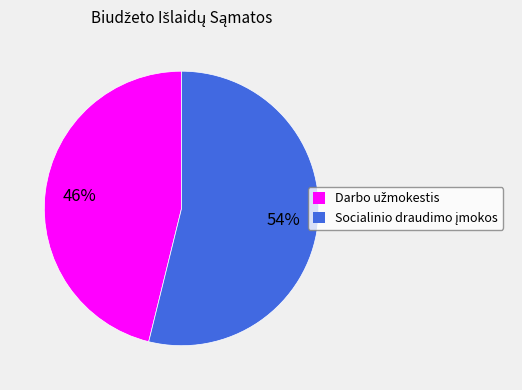

To the nearest percent, what is the difference between the largest and smallest slice percentages?

8%